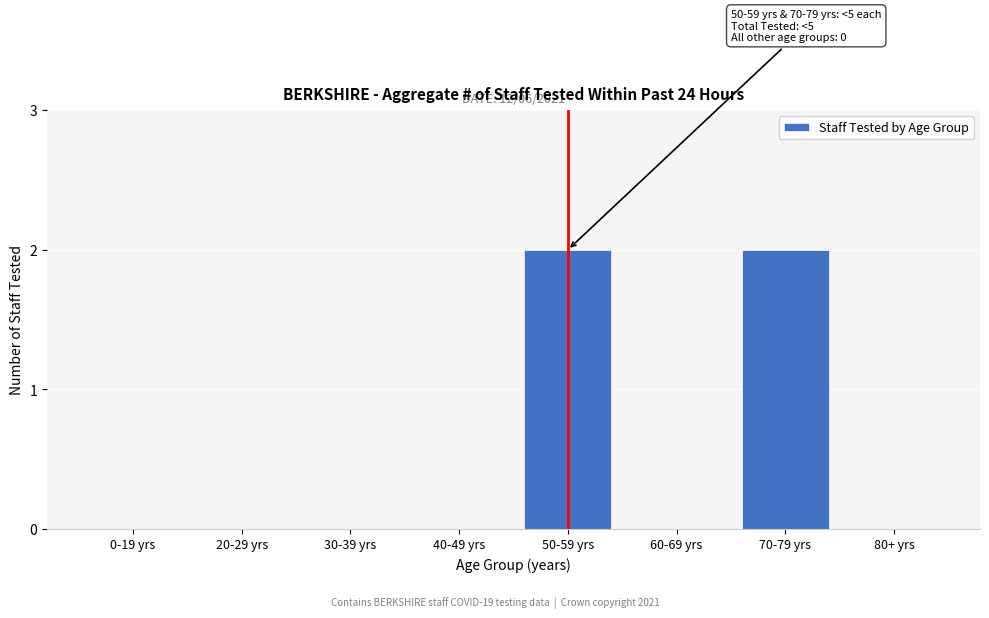

Reading right to left, what are all the values shown in this chart?

80+ yrs=0	70-79 yrs=2	60-69 yrs=0	50-59 yrs=2	40-49 yrs=0	30-39 yrs=0	20-29 yrs=0	0-19 yrs=0